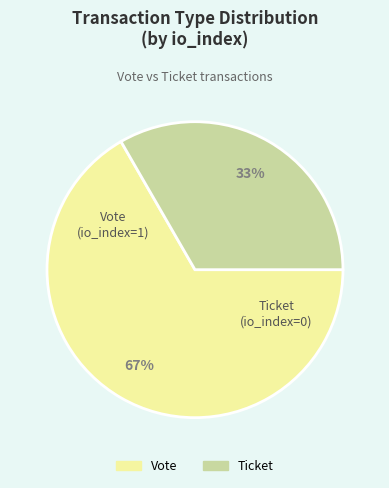

Which category accounts for the majority?

Vote